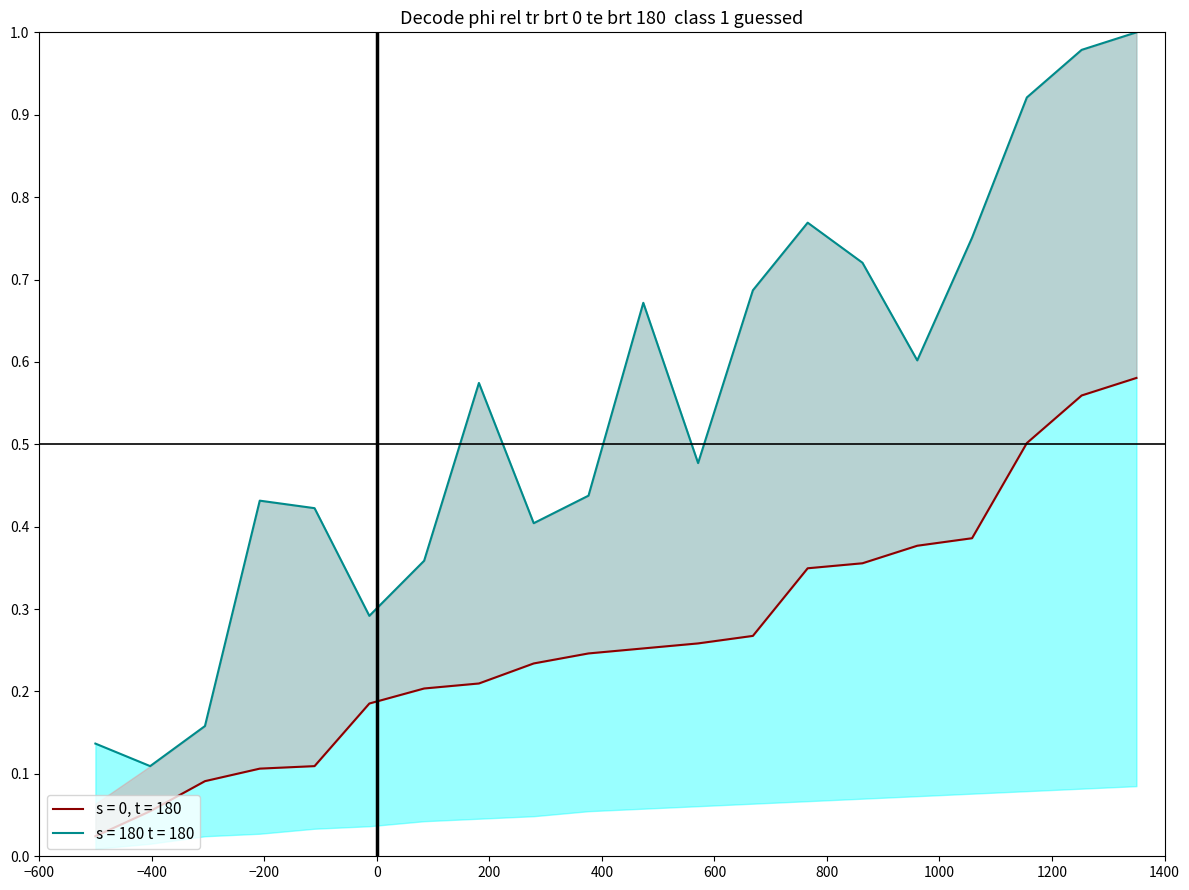

Which category has the highest value in the s = 0, t = 180 series?

20